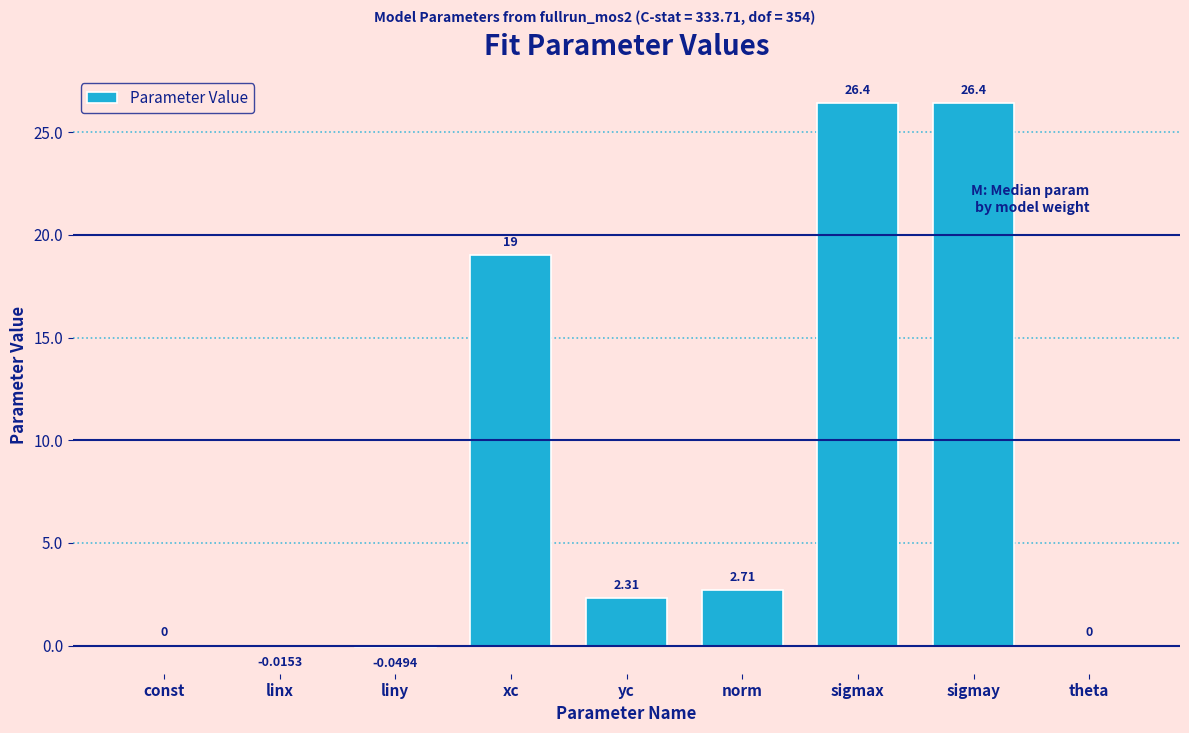

Which has a higher value, theta or sigmay?

sigmay